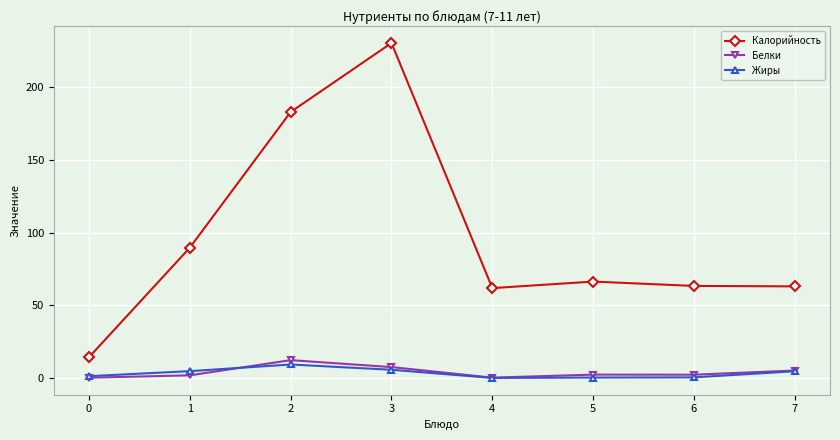

True or false: Калорийность and Белки cross at least once.

False